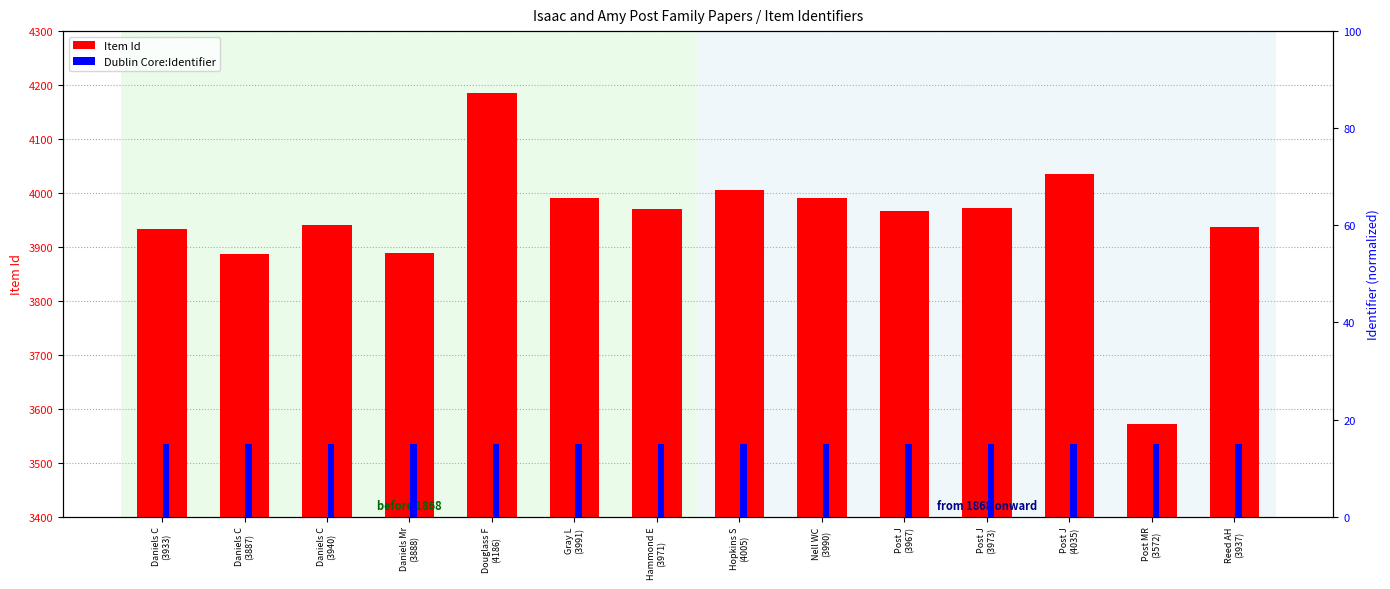

What is the lowest value of the Dublin Core:Identifier series?

15